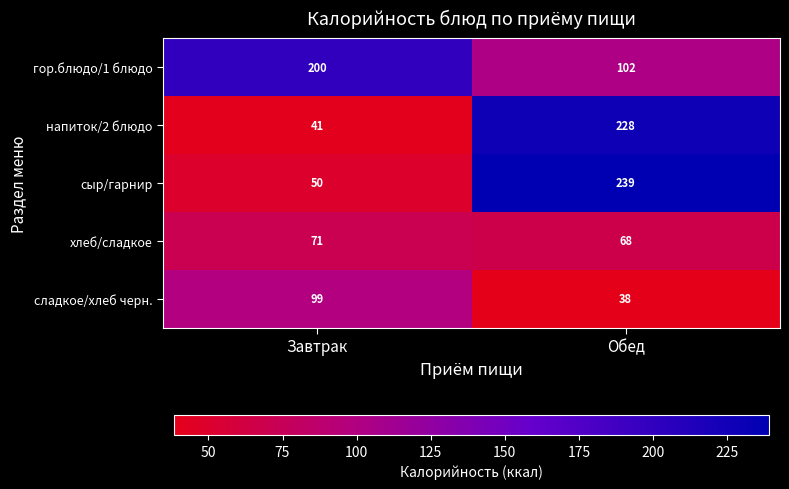

At how many categories does at least one series exceed 157?

2